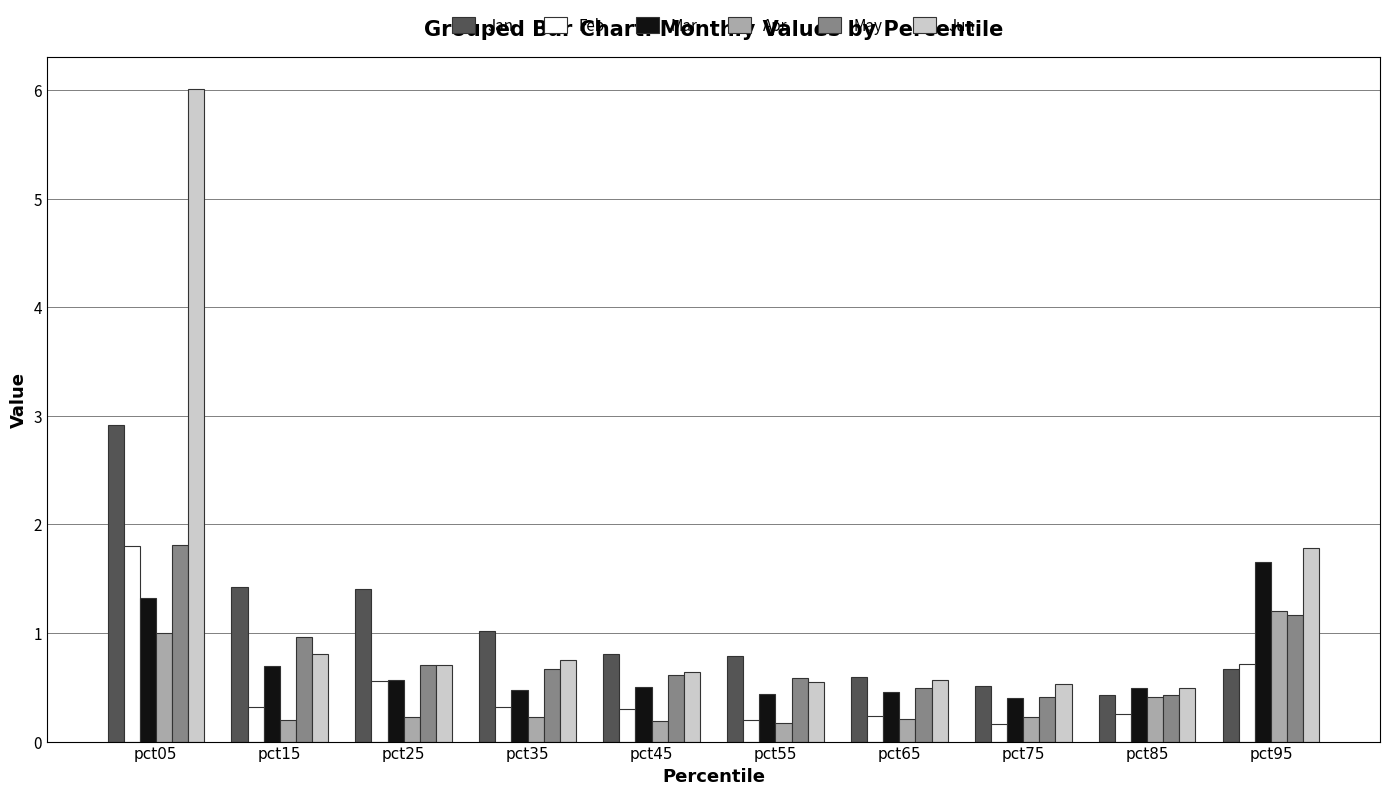

At which category is the sum across all series the highest?

pct05